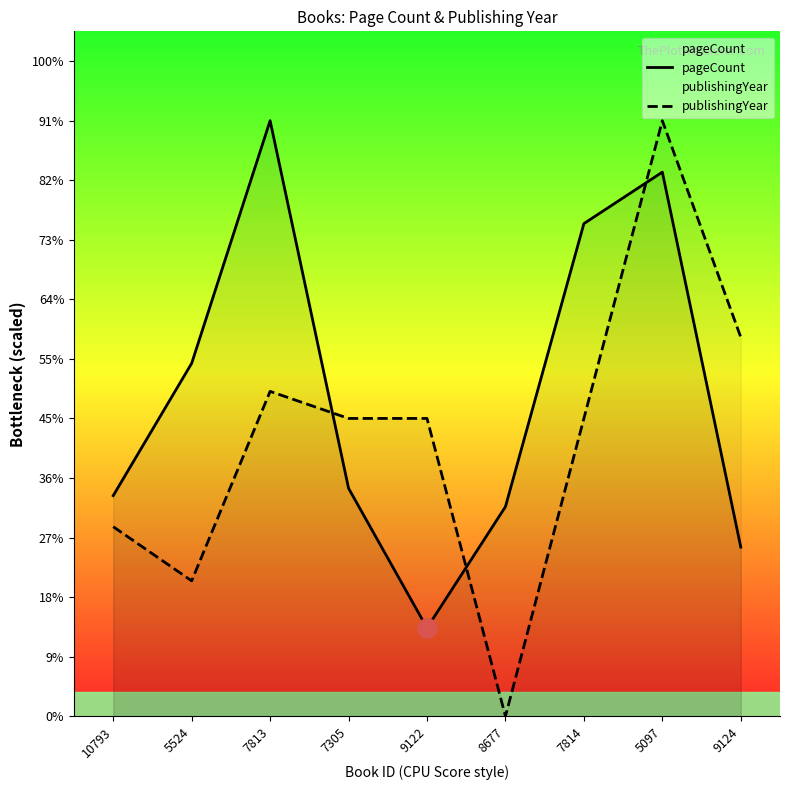

Count the number of data series in this chart.

2